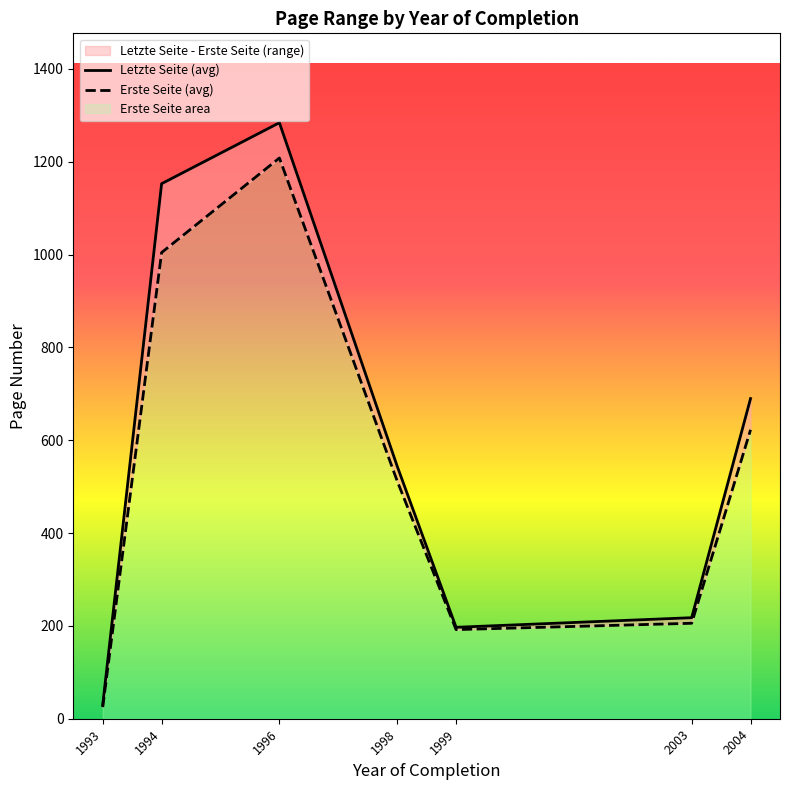

Reading left to right, what are all the values shown in this chart?

Letzte Seite (avg): 1993=30.0	1994=1152.7	1996=1284.0	1998=544.0	1999=197.0	2003=217.7	2004=689.8
Erste Seite (avg): 1993=25.0	1994=1004.3	1996=1208.0	1998=512.2	1999=192.0	2003=205.7	2004=622.5